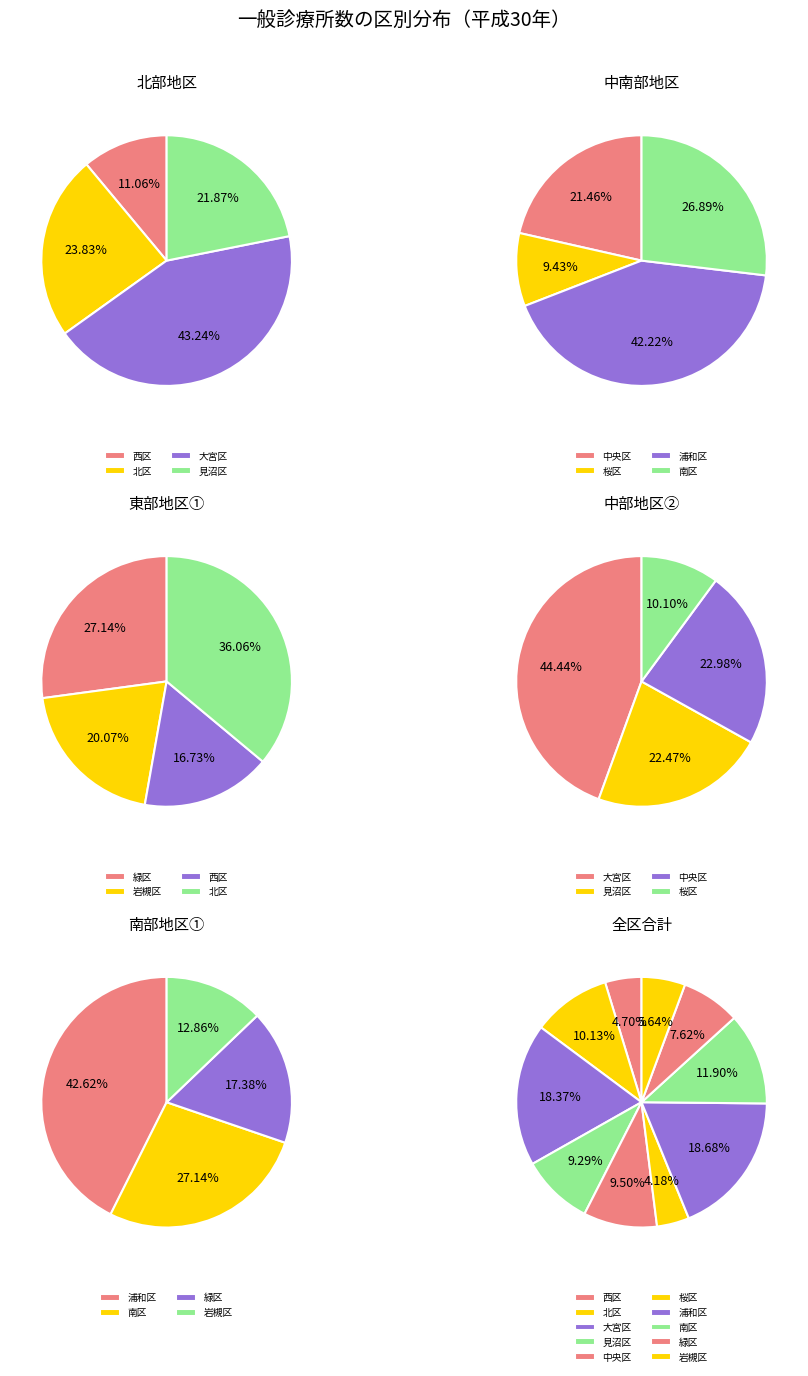

Does 南区 represent more than half of the total?

No